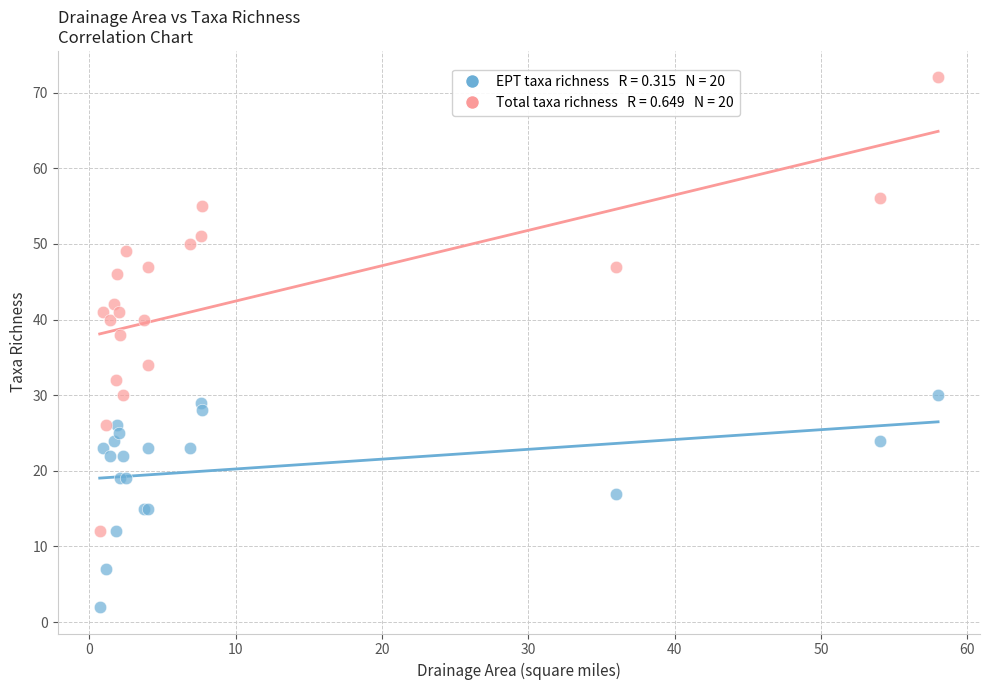

Across all series, what Y value is closest to 37?

38